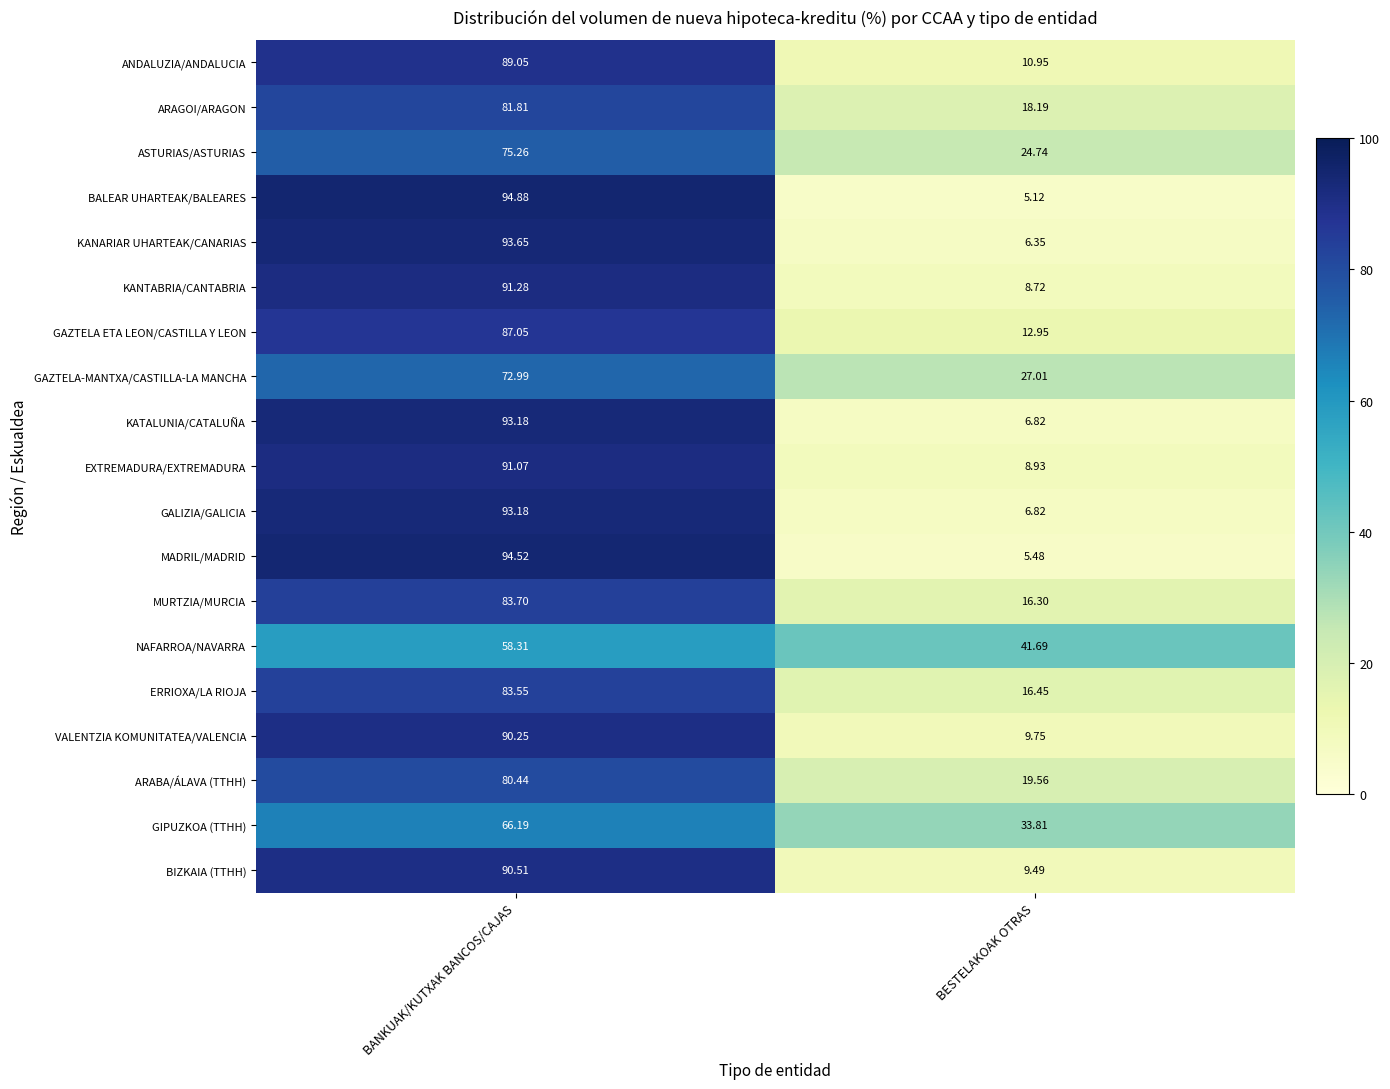

At which category does the chart reach its peak across all series?

BANKUAK/KUTXAK BANCOS/CAJAS